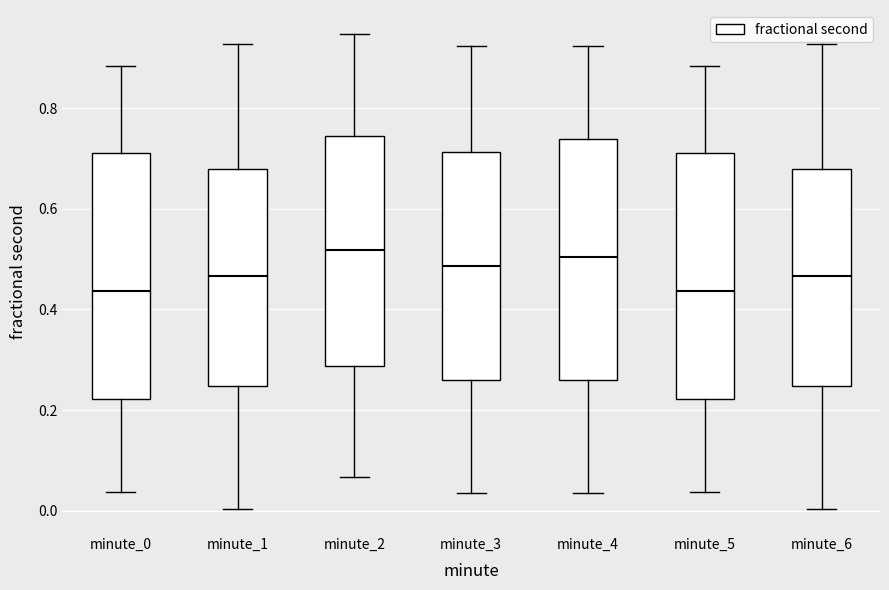

Reading left to right, read every box against the y-axis: the position of its median line, the range the box covers, and the ends of its whiskers. The values are not printed on the chart, so give them approximately, as read against the axis.

minute_0: median 0.44, box 0.22 to 0.72, whiskers 0.04 to 0.88
minute_1: median 0.46, box 0.24 to 0.68, whiskers 0.00 to 0.92
minute_2: median 0.52, box 0.28 to 0.74, whiskers 0.06 to 0.94
minute_3: median 0.48, box 0.26 to 0.72, whiskers 0.04 to 0.92
minute_4: median 0.50, box 0.26 to 0.74, whiskers 0.04 to 0.92
minute_5: median 0.44, box 0.22 to 0.72, whiskers 0.04 to 0.88
minute_6: median 0.46, box 0.24 to 0.68, whiskers 0.00 to 0.92